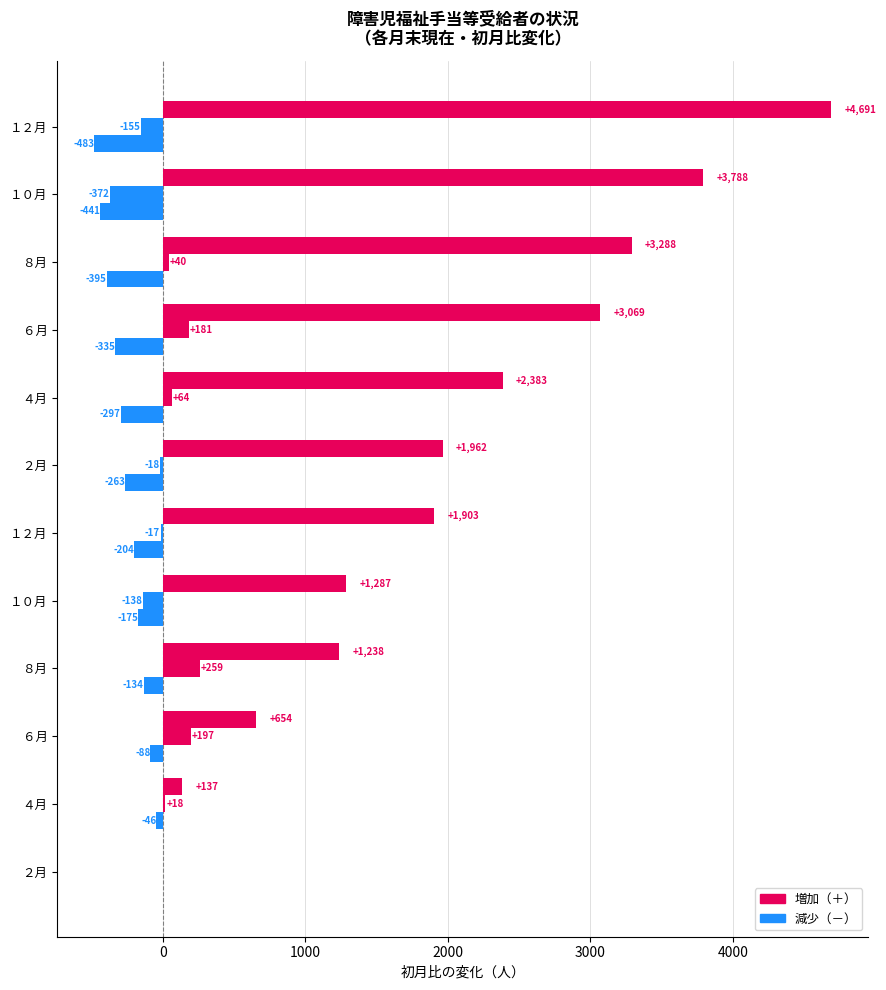

Count the number of categories in the chart.

12